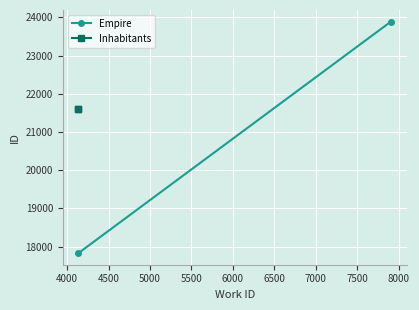

Rank the series by their maximum value, from highest to lowest.

Empire, Inhabitants